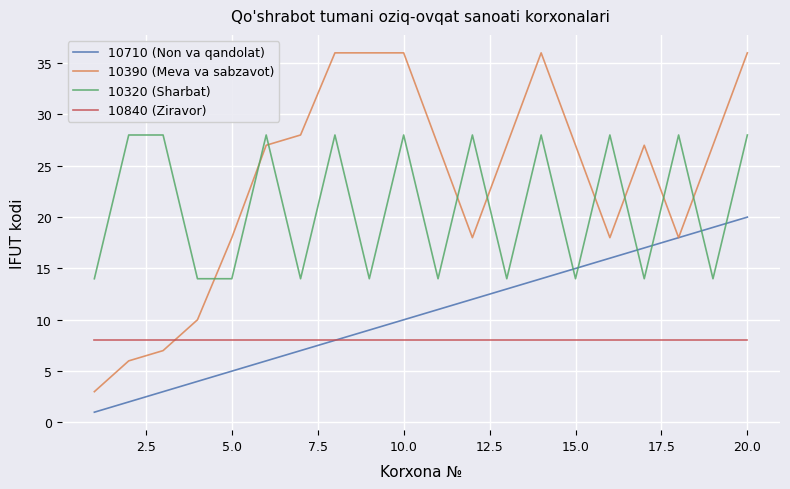

Rank the series by their average value, from lowest to highest.

10840 (Ziravor), 10710 (Non va qandolat), 10320 (Sharbat), 10390 (Meva va sabzavot)